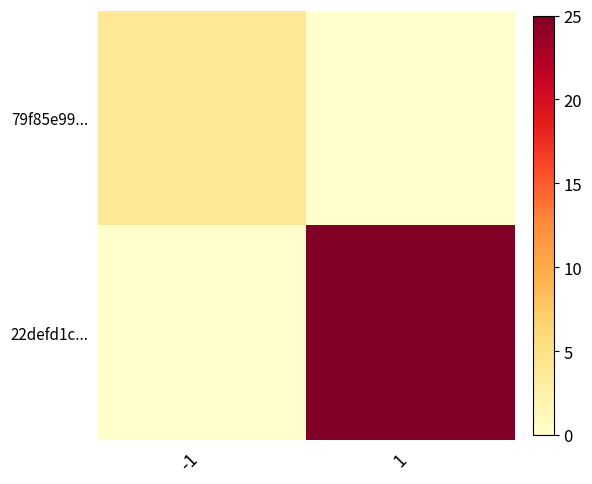

What is the total value across all series at 1?

25